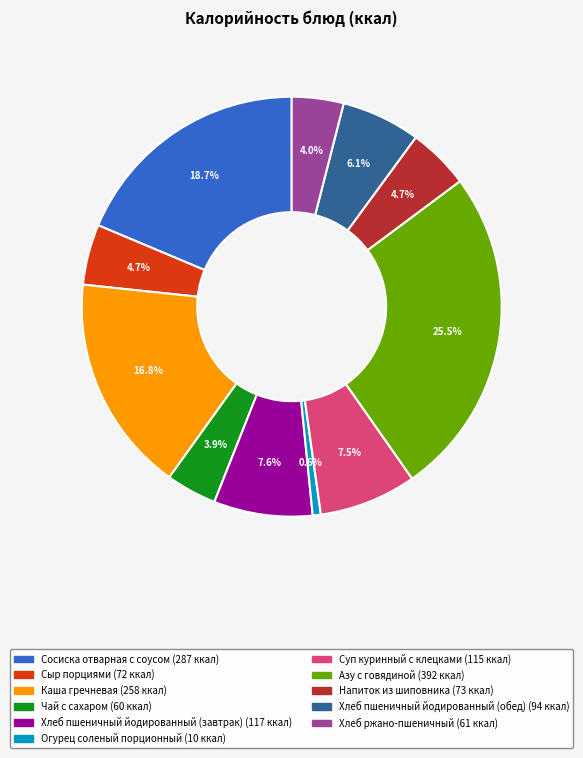

What percentage is the Чай с сахаром slice, to the nearest percent?

4%